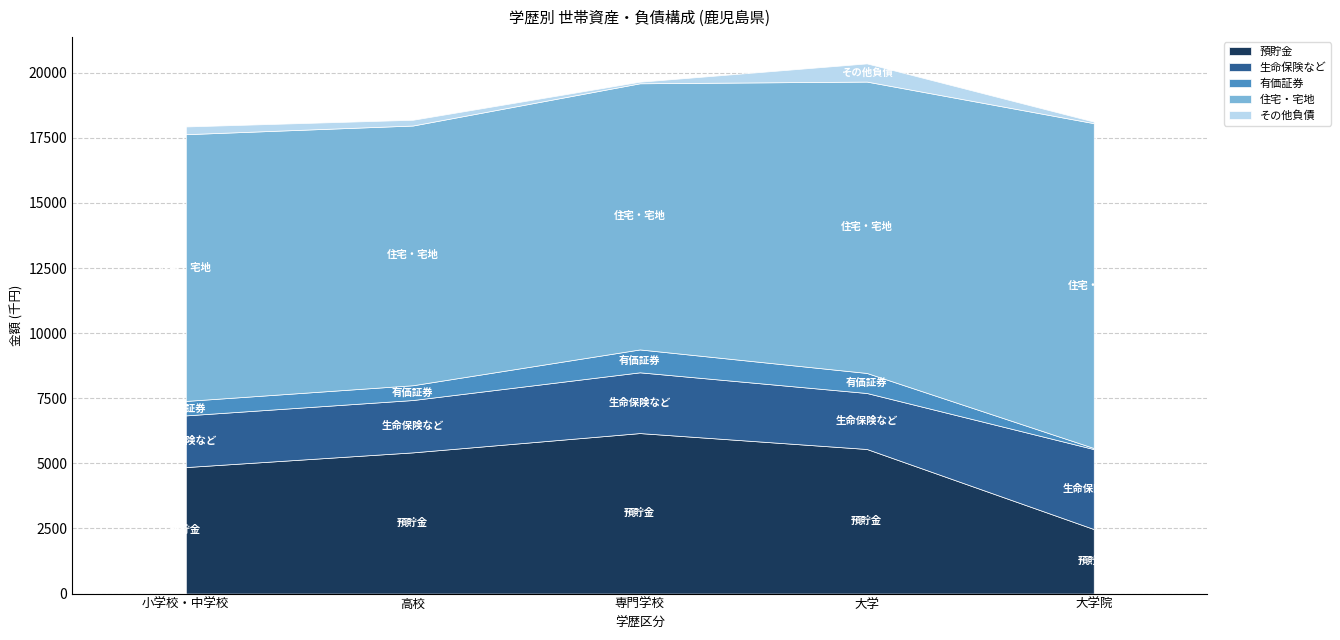

True or false: 有価証券 and 生命保険など cross at least once.

False